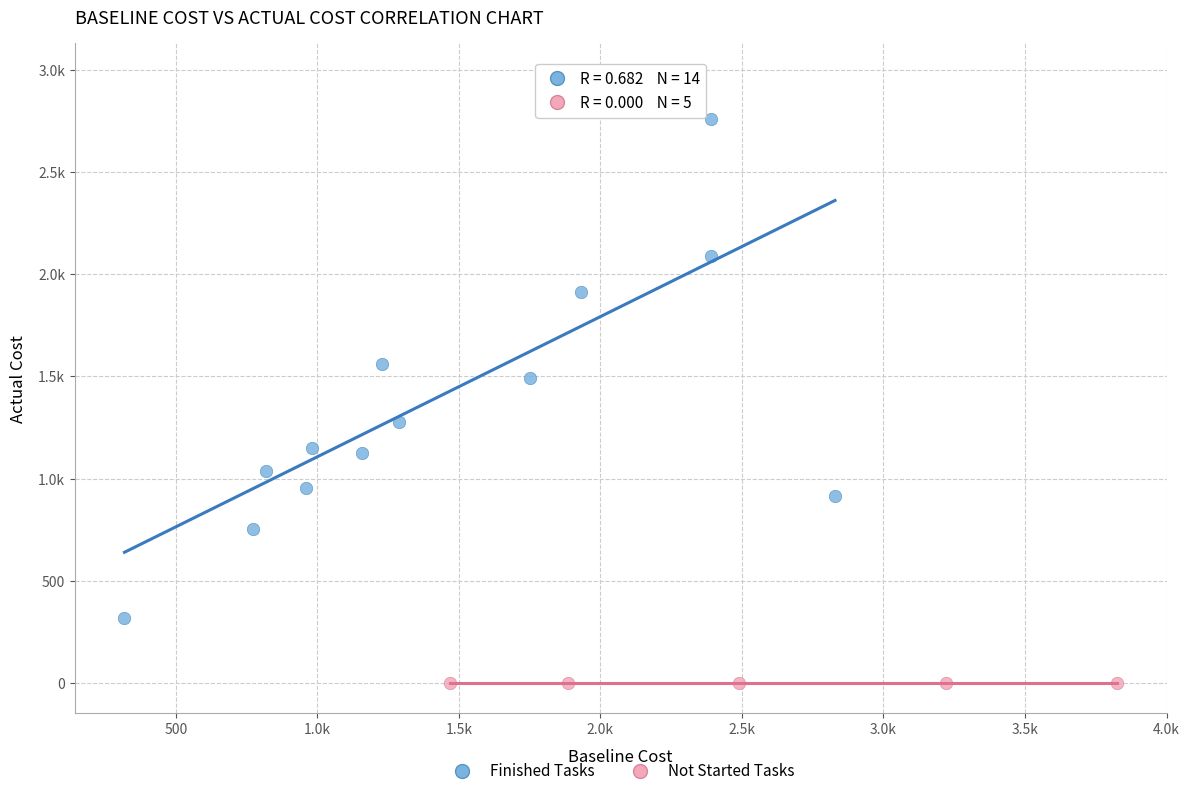

What are all the series names shown in the legend?

Finished Tasks, Not Started Tasks